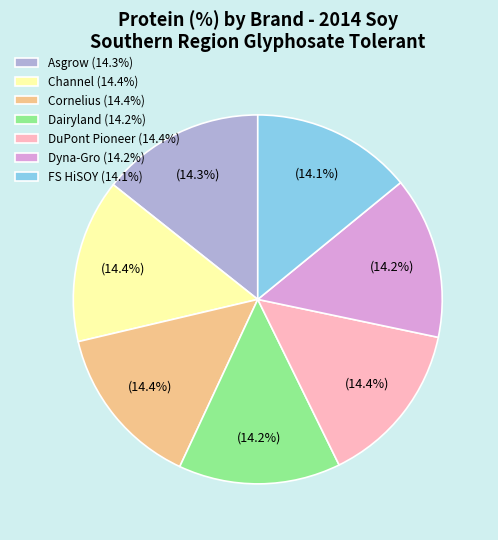

How many segments does this pie chart have?

7